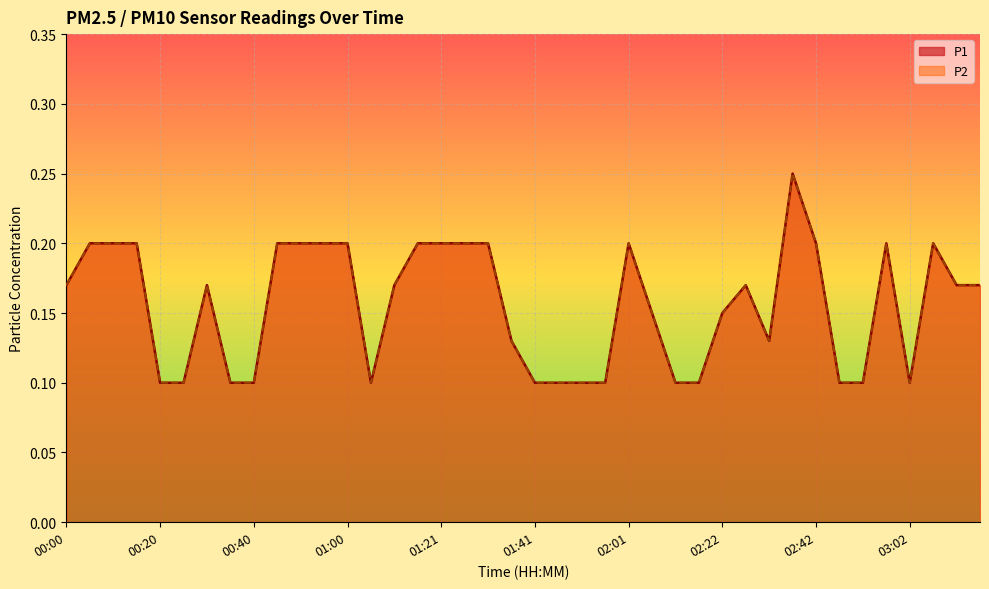

Does the chart display data point markers on the line(s)?

No